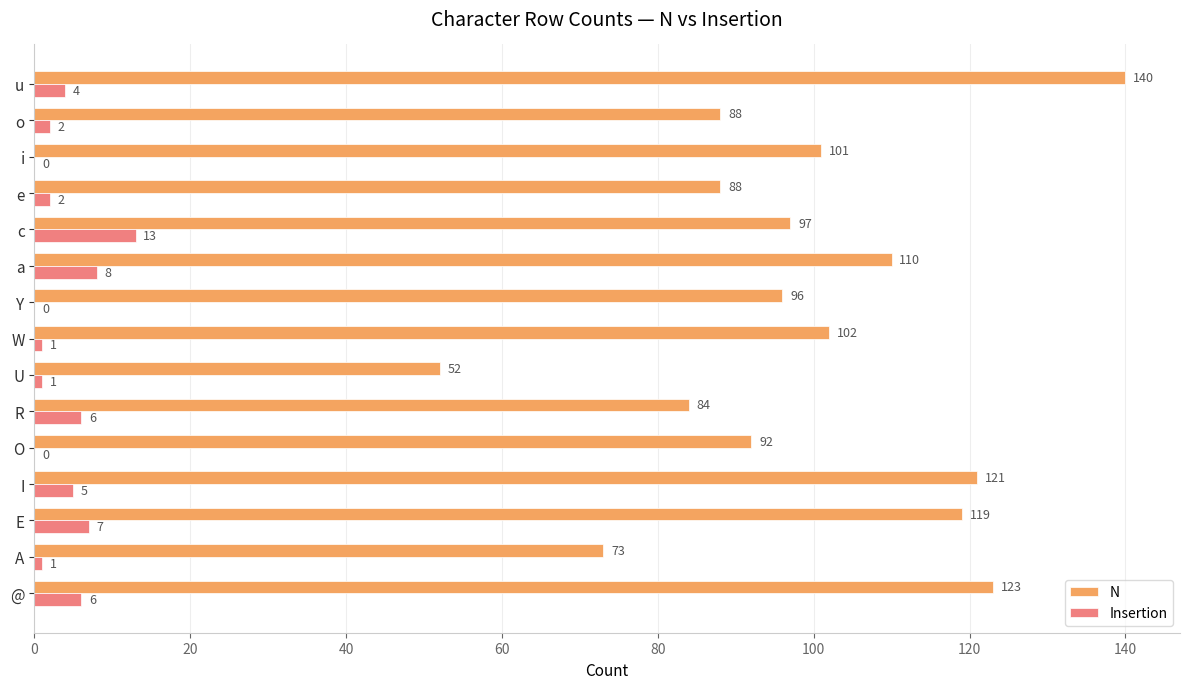

Which series has the largest total across all categories?

N